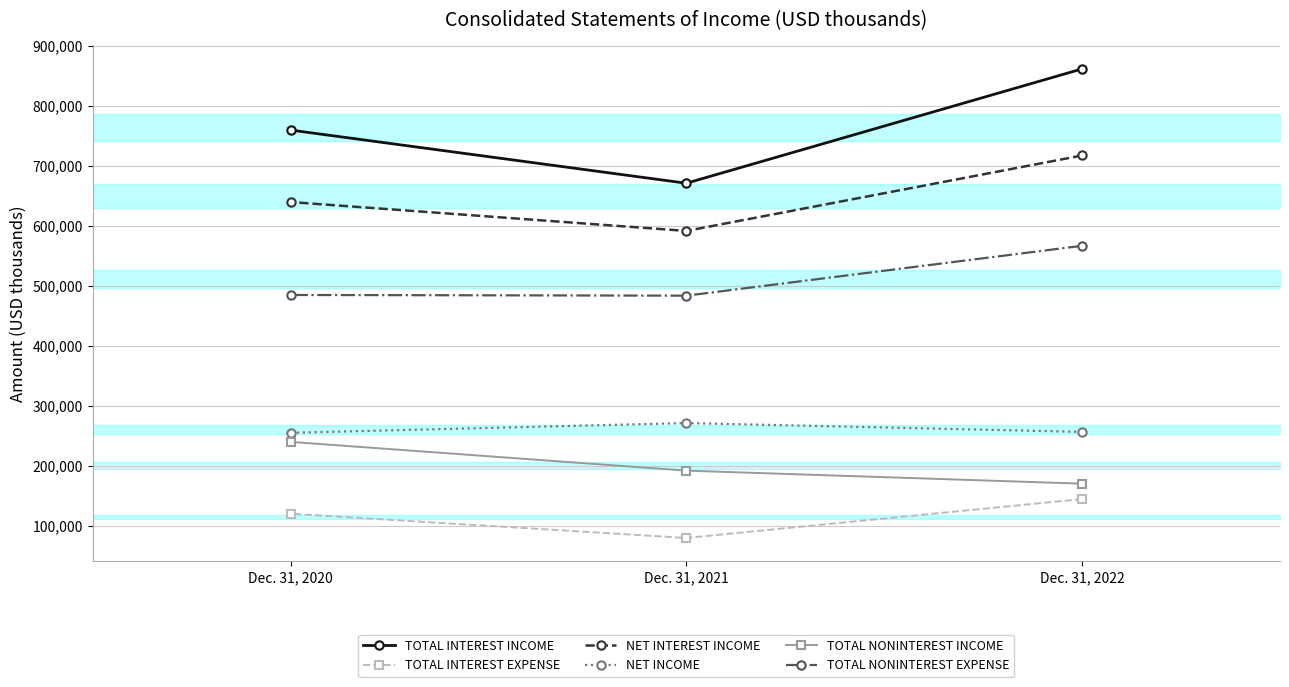

What is the value of the NET INCOME point at the 2nd from the left?

271156